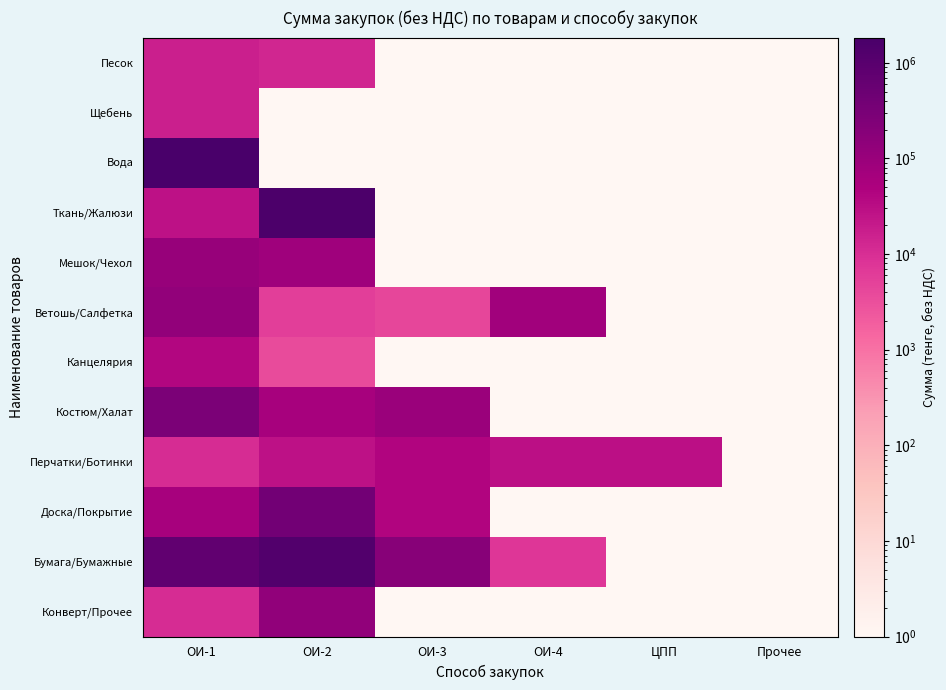

Reading left to right, list all the values displayed in this chart.

Песок: ОИ-1=16685.6	ОИ-2=12980.1	ОИ-3=0.1	ОИ-4=0.1	ЦПП=0.1	Прочее=0.1
Щебень: ОИ-1=16632.8	ОИ-2=0.1	ОИ-3=0.1	ОИ-4=0.1	ЦПП=0.1	Прочее=0.1
Вода: ОИ-1=1834421.1	ОИ-2=0.1	ОИ-3=0.1	ОИ-4=0.1	ЦПП=0.1	Прочее=0.1
Ткань/Жалюзи: ОИ-1=27179.6	ОИ-2=1564500.0	ОИ-3=0.1	ОИ-4=0.1	ЦПП=0.1	Прочее=0.1
Мешок/Чехол: ОИ-1=108511.0	ОИ-2=78330.2	ОИ-3=0.1	ОИ-4=0.1	ЦПП=0.1	Прочее=0.1
Ветошь/Салфетка: ОИ-1=128175.4	ОИ-2=5551.2	ОИ-3=4235.5	ОИ-4=76886.2	ЦПП=0.1	Прочее=0.1
Канцелярия: ОИ-1=41680.6	ОИ-2=3616.0	ОИ-3=0.1	ОИ-4=0.1	ЦПП=0.1	Прочее=0.1
Костюм/Халат: ОИ-1=282877.0	ОИ-2=59330.7	ОИ-3=93443.9	ОИ-4=0.1	ЦПП=0.1	Прочее=0.1
Перчатки/Ботинки: ОИ-1=10360.8	ОИ-2=28116.0	ОИ-3=43122.0	ОИ-4=28980.0	ЦПП=28851.9	Прочее=0.1
Доска/Покрытие: ОИ-1=60188.7	ОИ-2=384388.4	ОИ-3=42533.7	ОИ-4=0.1	ЦПП=0.1	Прочее=0.1
Бумага/Бумажные: ОИ-1=735693.6	ОИ-2=1249701.1	ОИ-3=187326.0	ОИ-4=7373.3	ЦПП=0.1	Прочее=0.1
Конверт/Прочее: ОИ-1=10488.0	ОИ-2=133551.0	ОИ-3=0.1	ОИ-4=0.1	ЦПП=0.1	Прочее=0.1